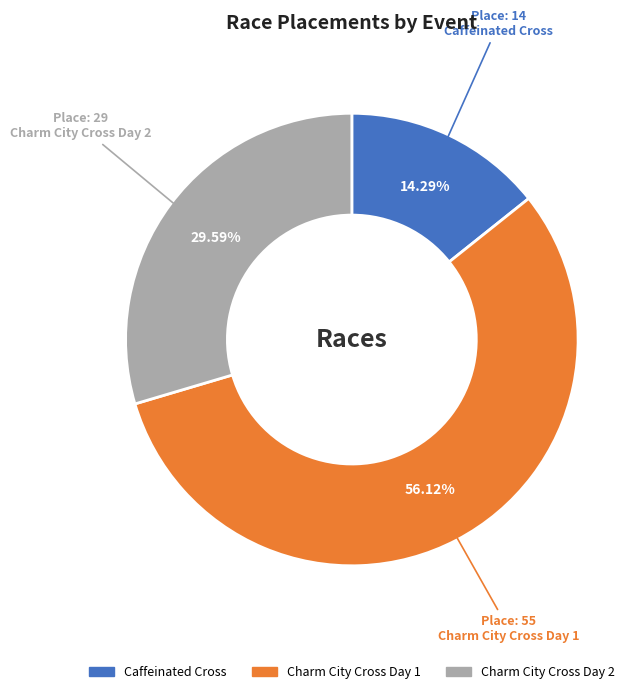

What is the smallest slice in the pie chart?

Caffeinated Cross